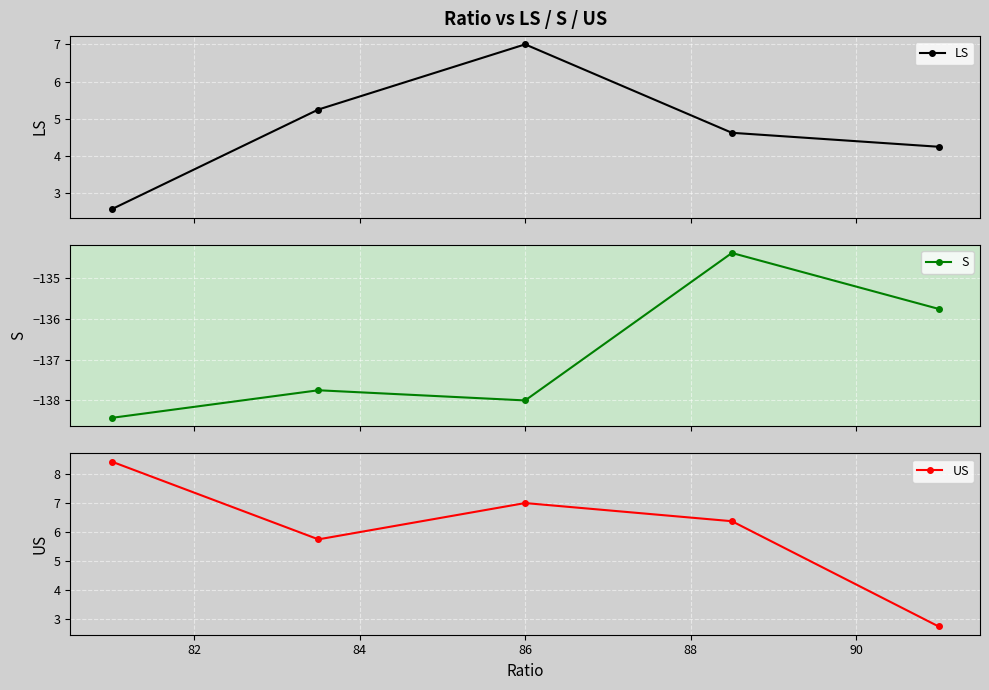

List the series in order of their peak value, highest first.

US, LS, S